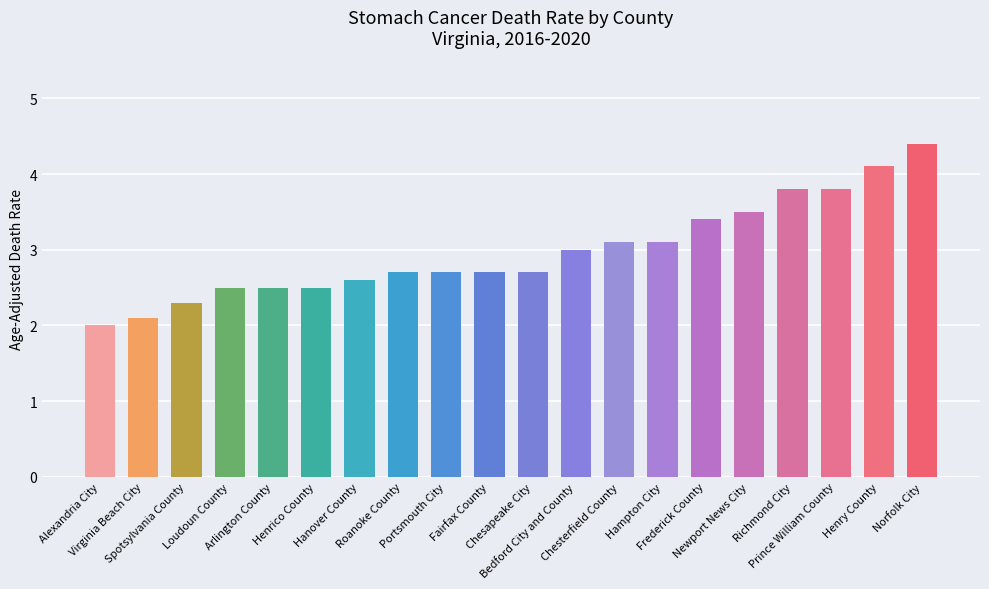

Which category has the highest value across all series?

Norfolk City